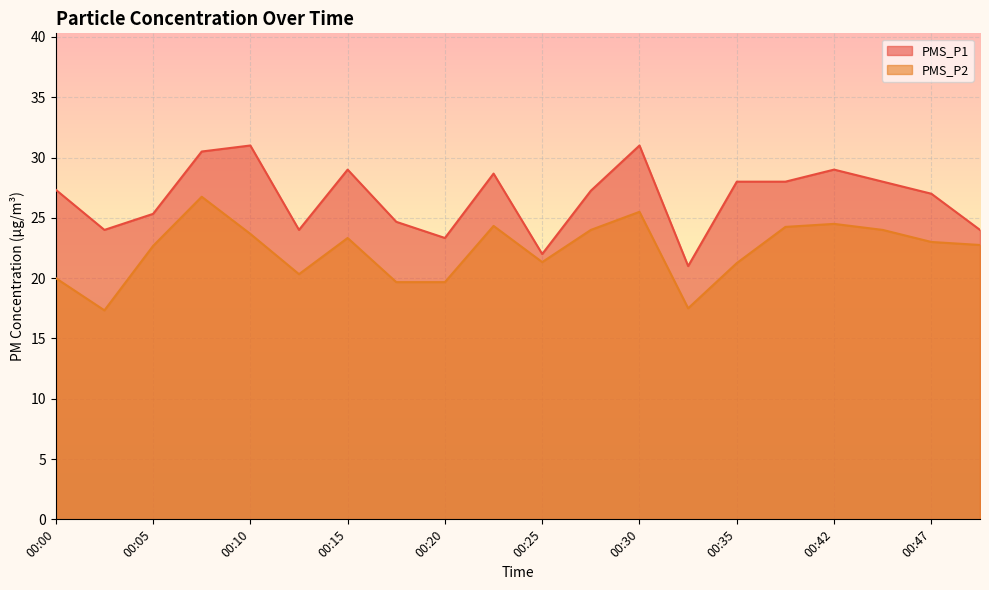

List the series in order of their overall mean, lowest first.

PMS_P2, PMS_P1